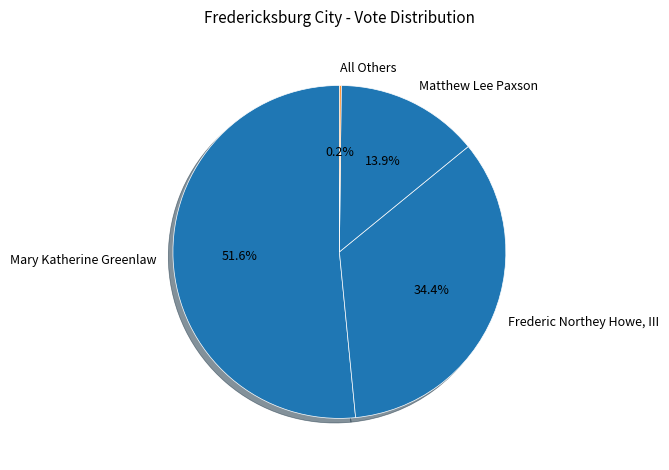

Do Frederic Northey Howe, III and Mary Katherine Greenlaw together represent more than half of the pie?

Yes